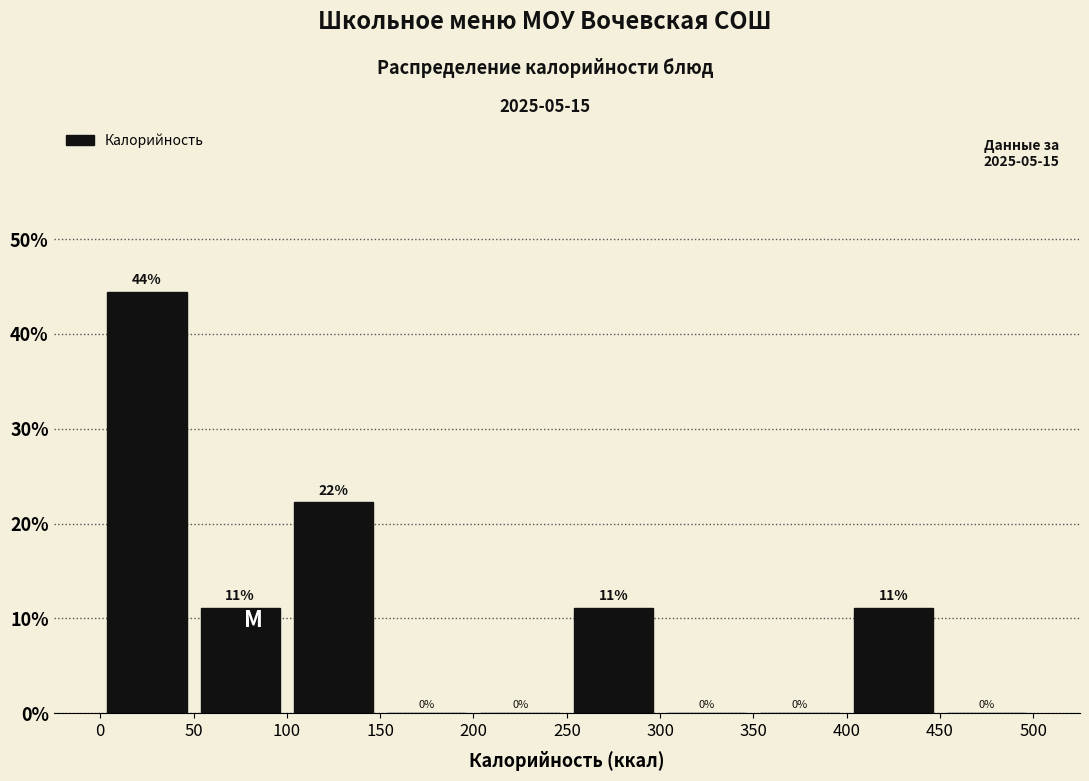

Which range on the x-axis has the tallest bar?

0 to 50